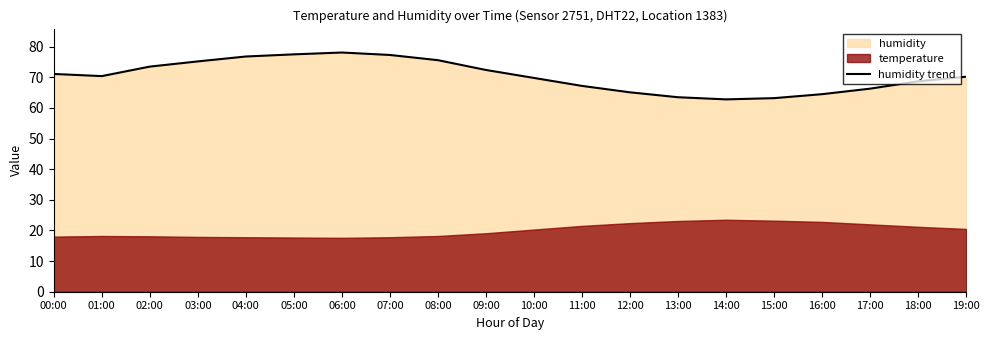

Reading right to left, list all the values displayed in this chart.

70.2	68.7	66.3	64.5	63.2	62.8	63.5	65.1	67.2	69.8	72.4	75.6	77.3	78.1	77.5	76.8	75.2	73.5	70.4	71.1